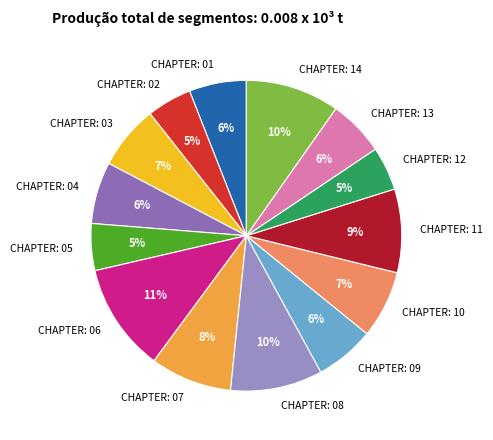

Which slice is the largest?

CHAPTER: 06